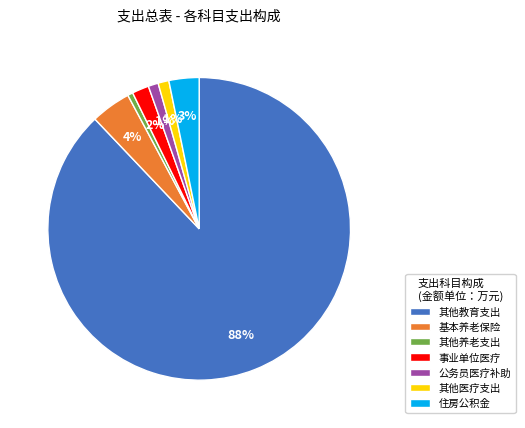

Is it true that 事业单位医疗 is 16% of the pie?

False